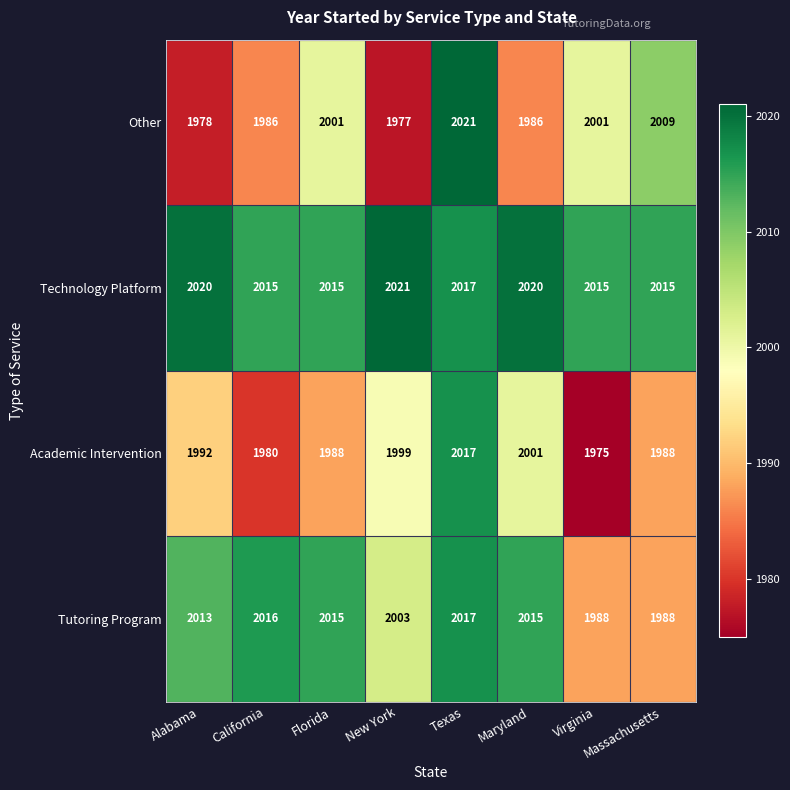

At Virginia, list the series in order from smallest to largest.

Academic Intervention, Tutoring Program, Other, Technology Platform